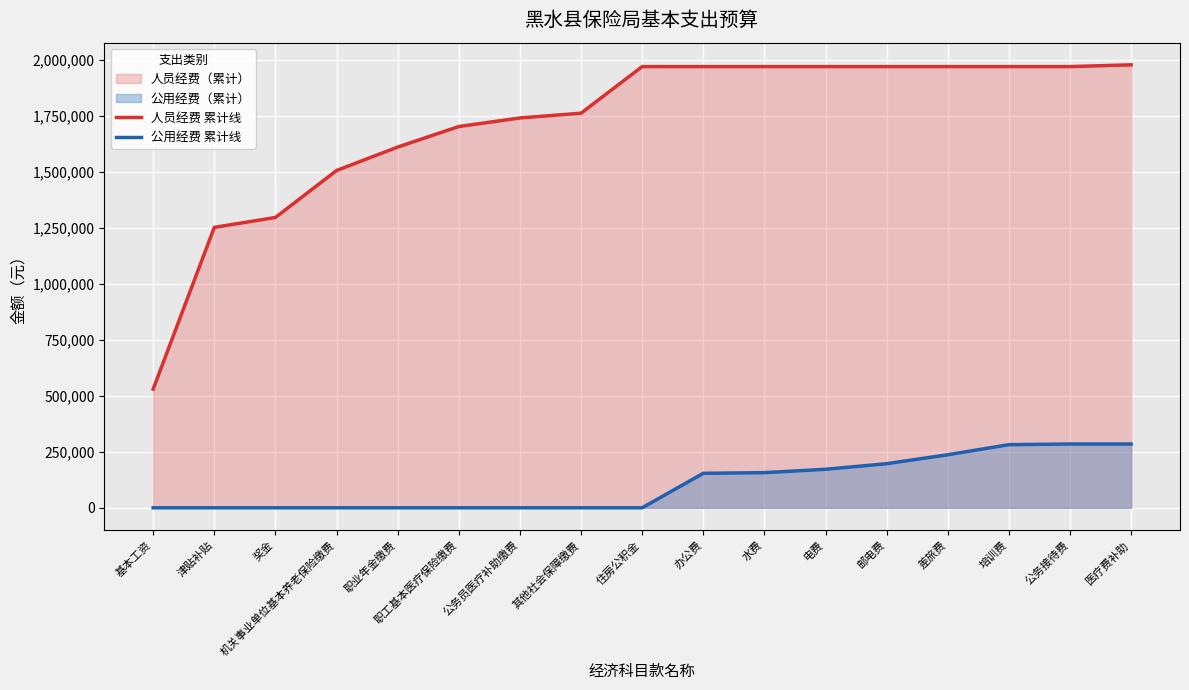

What is the difference between the maximum and minimum values in the 公用经费 累计线 series?

285000.0